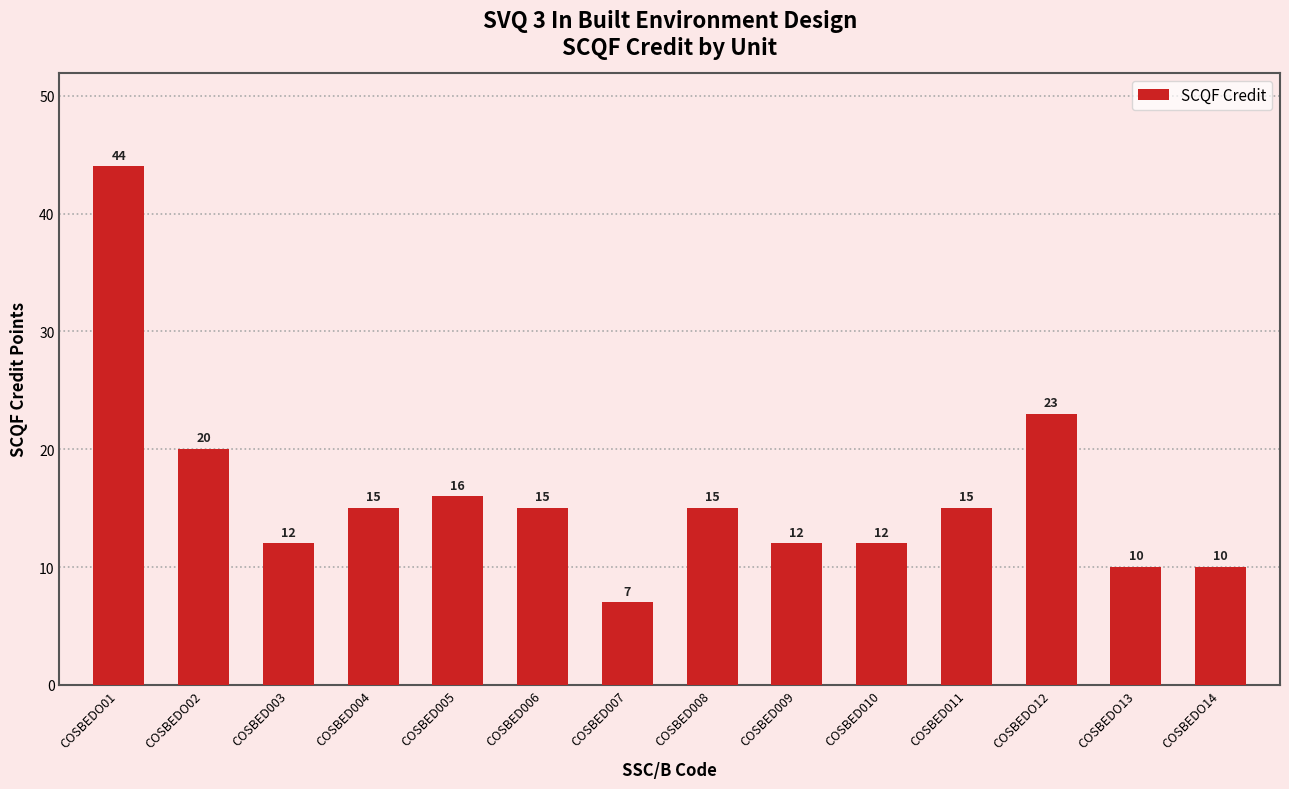

How many data points does each series have?

14